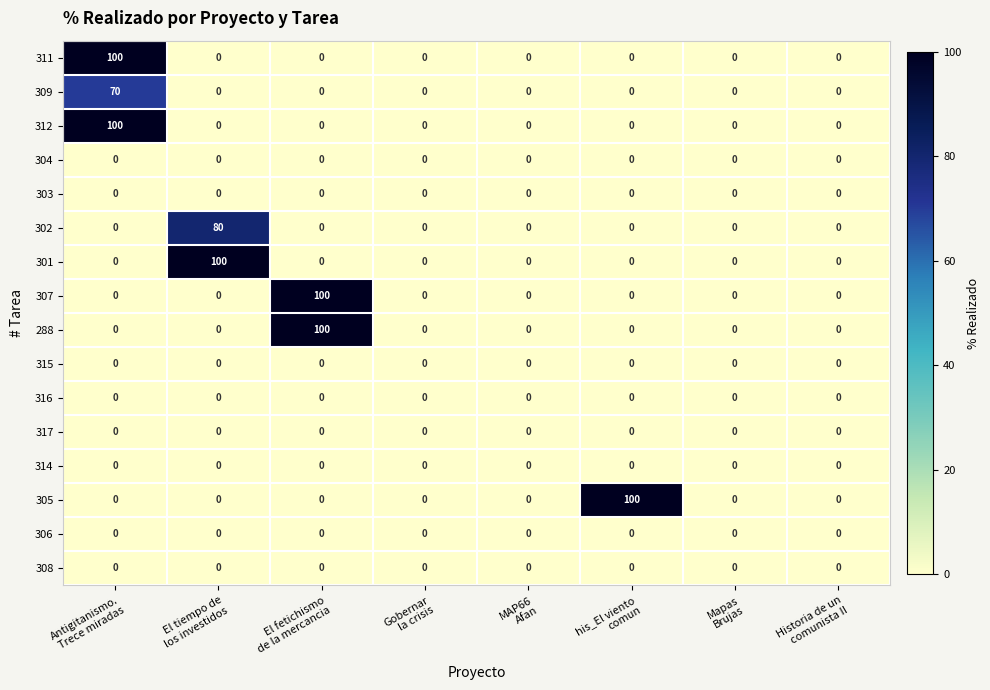

What is the average value of the 302 series?

10